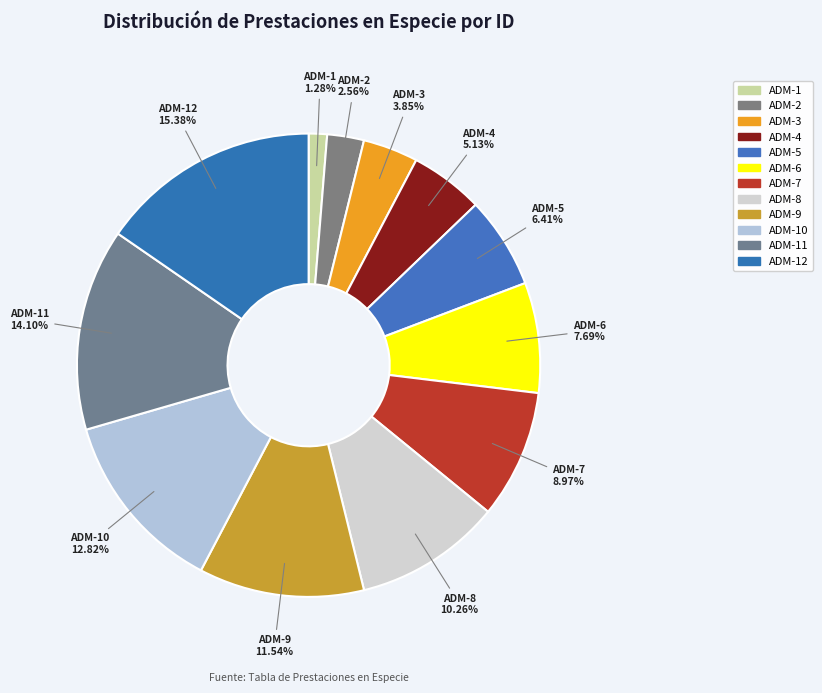

Count the number of slices in the pie.

12